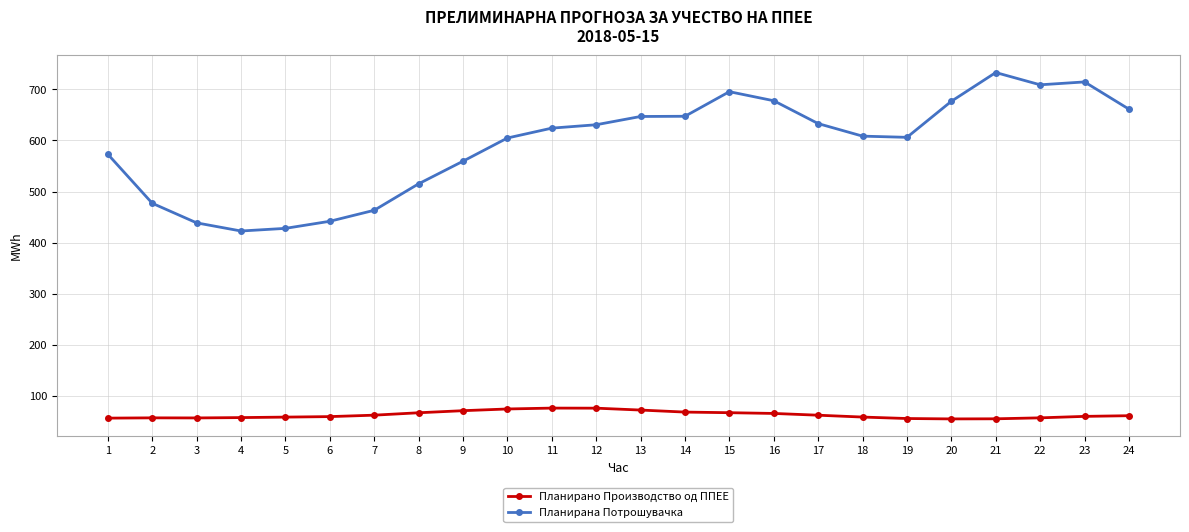

How many lines are shown in the chart?

2